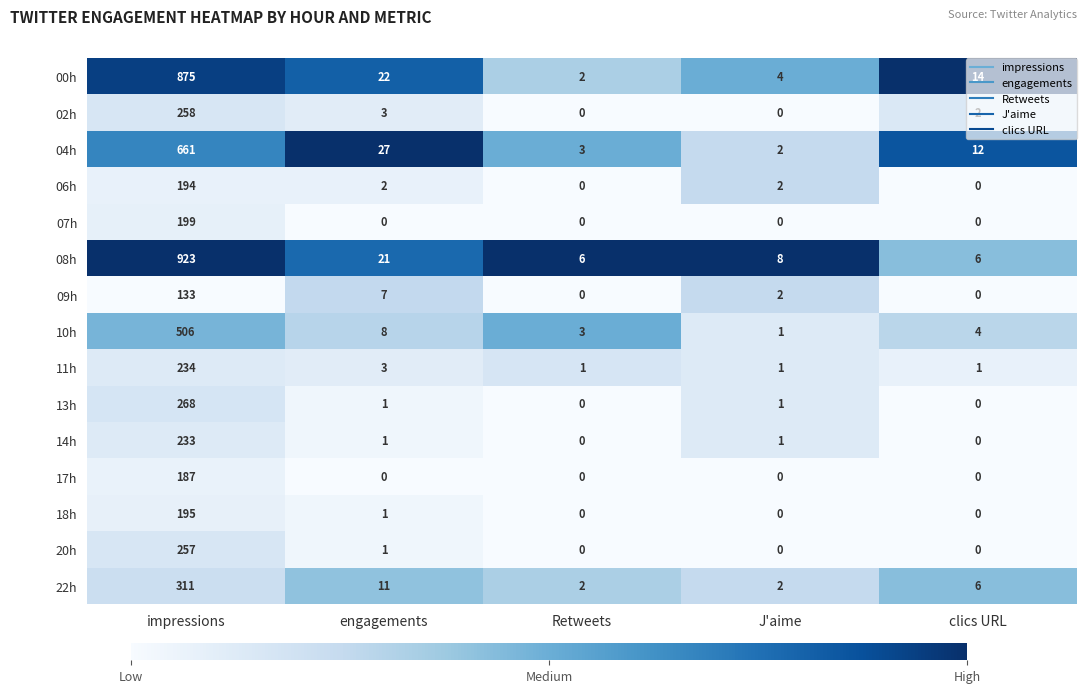

Which series has the largest range (max minus min)?

08h